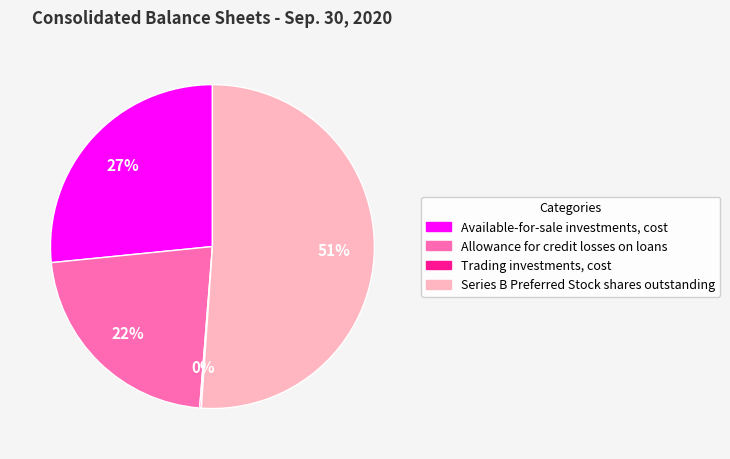

Does any single category account for the majority?

Yes